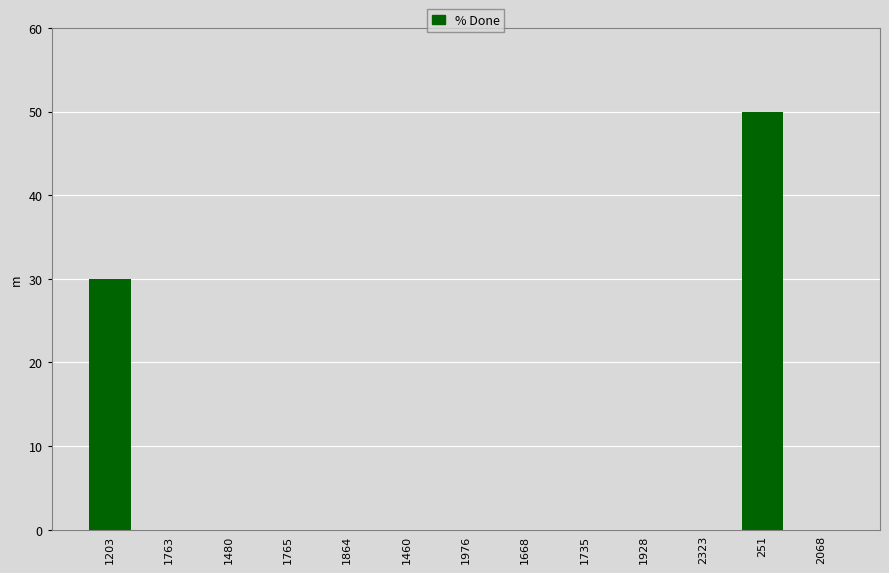

How many categories are shown in the chart?

13